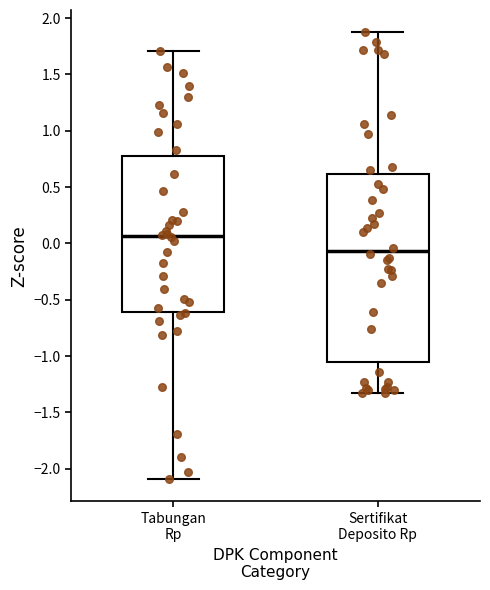

Where does the lower whisker of the box for Tabungan Rp end on the y-axis? The values are not printed on the chart, so give them approximately, as read against the axis.

-2.10